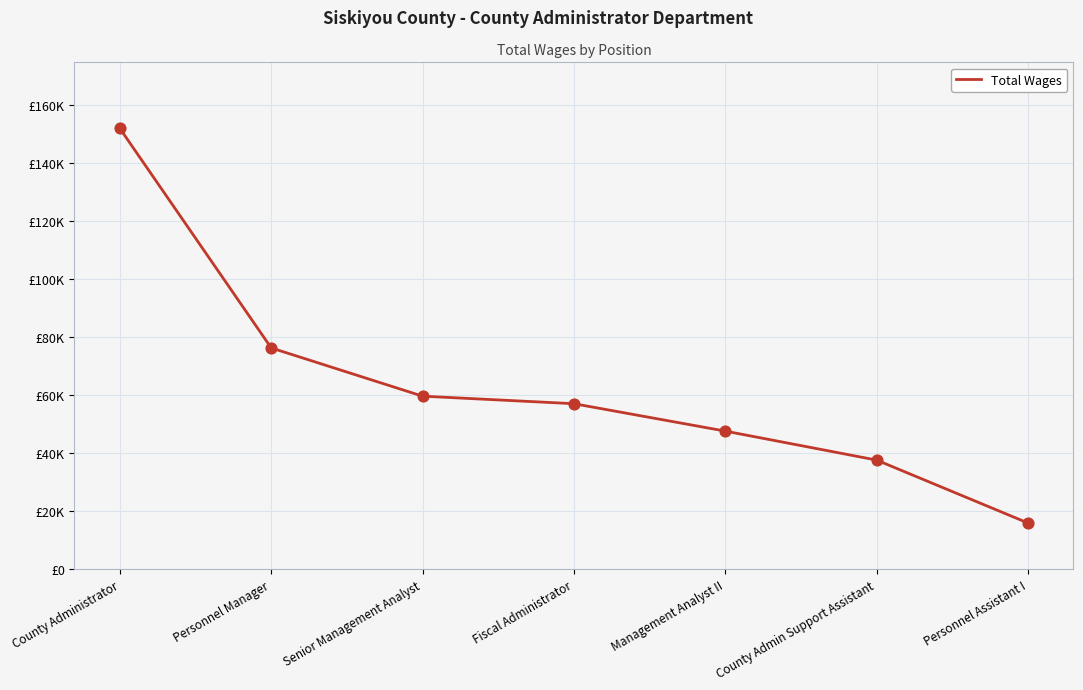

Is this an area chart (filled region under the line)?

No